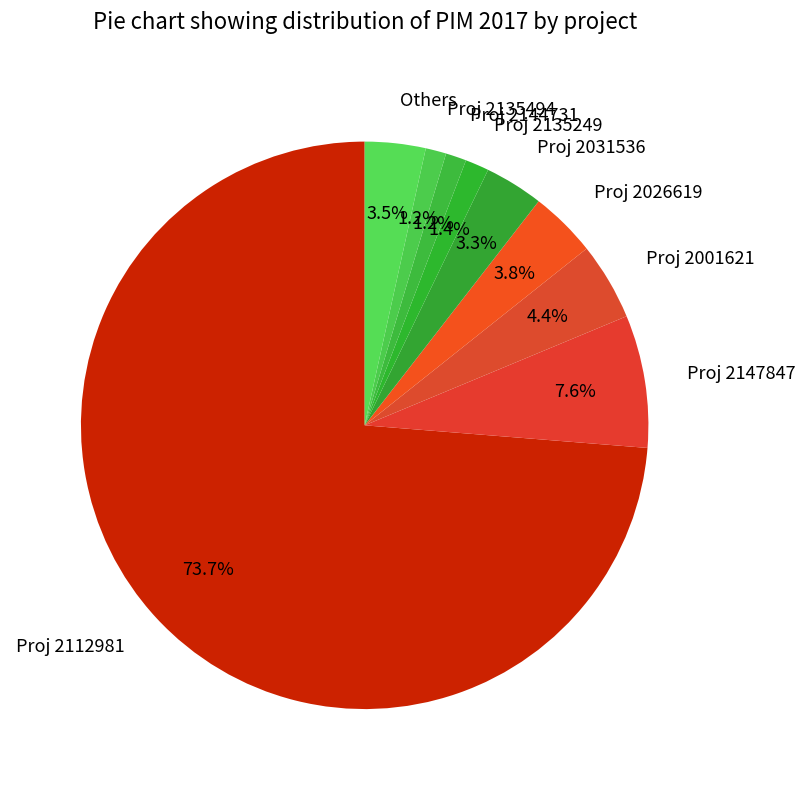

Is the sum of Proj 2001621 and Proj 2147847 greater than half?

No